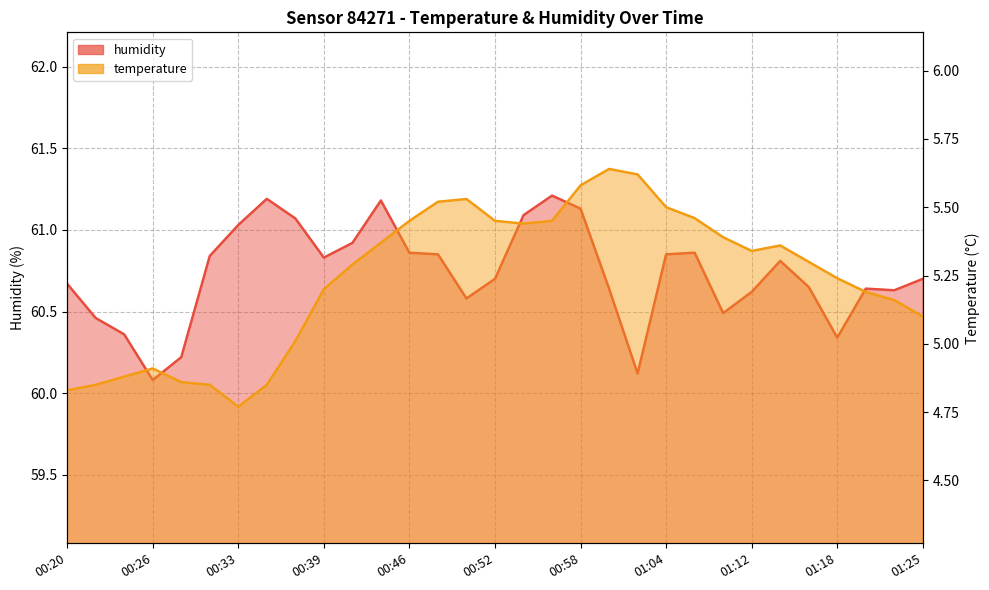

What is the maximum value for humidity?

61.2